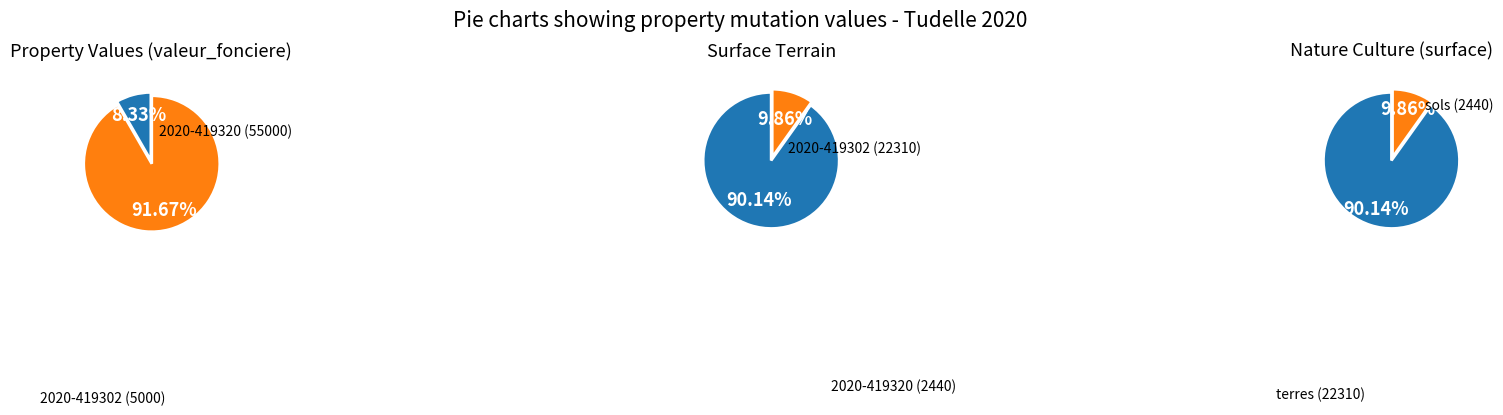

Do 2020-419302 and 2020-419320 together represent more than half of the pie?

Yes